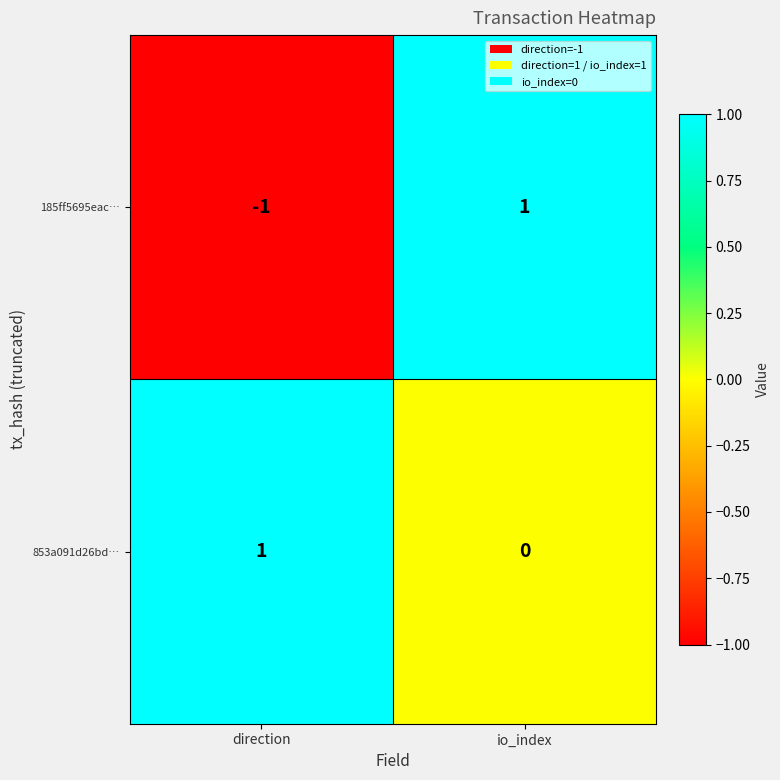

Which series has the largest total across all categories?

853a091d26bd…